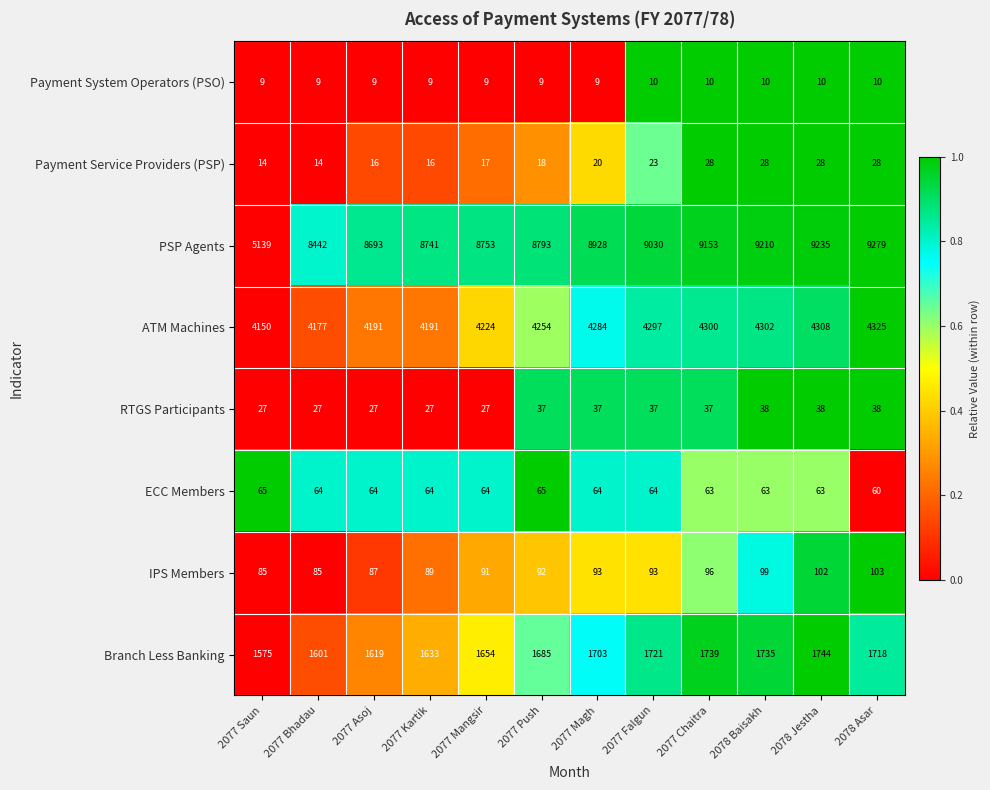

Is it true that RTGS Participants equals 37 at 2077 Magh?

True